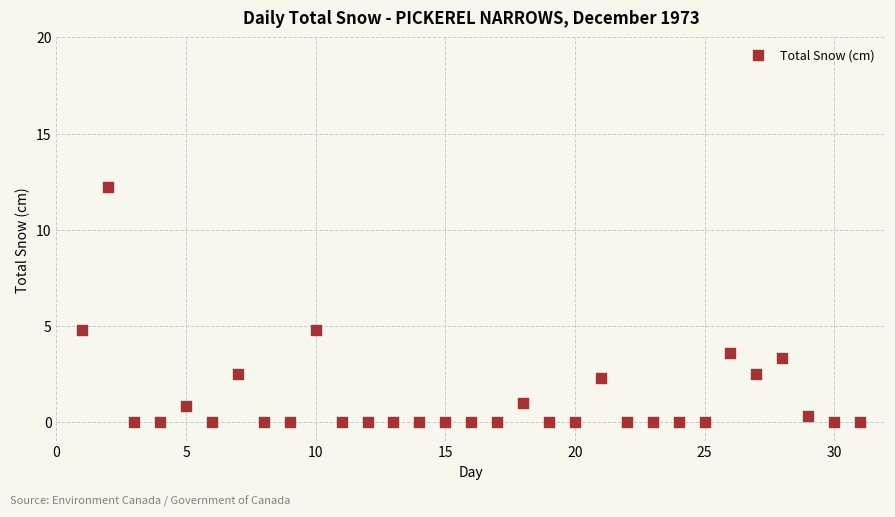

What is the range of X values (max minus min)?

30.0